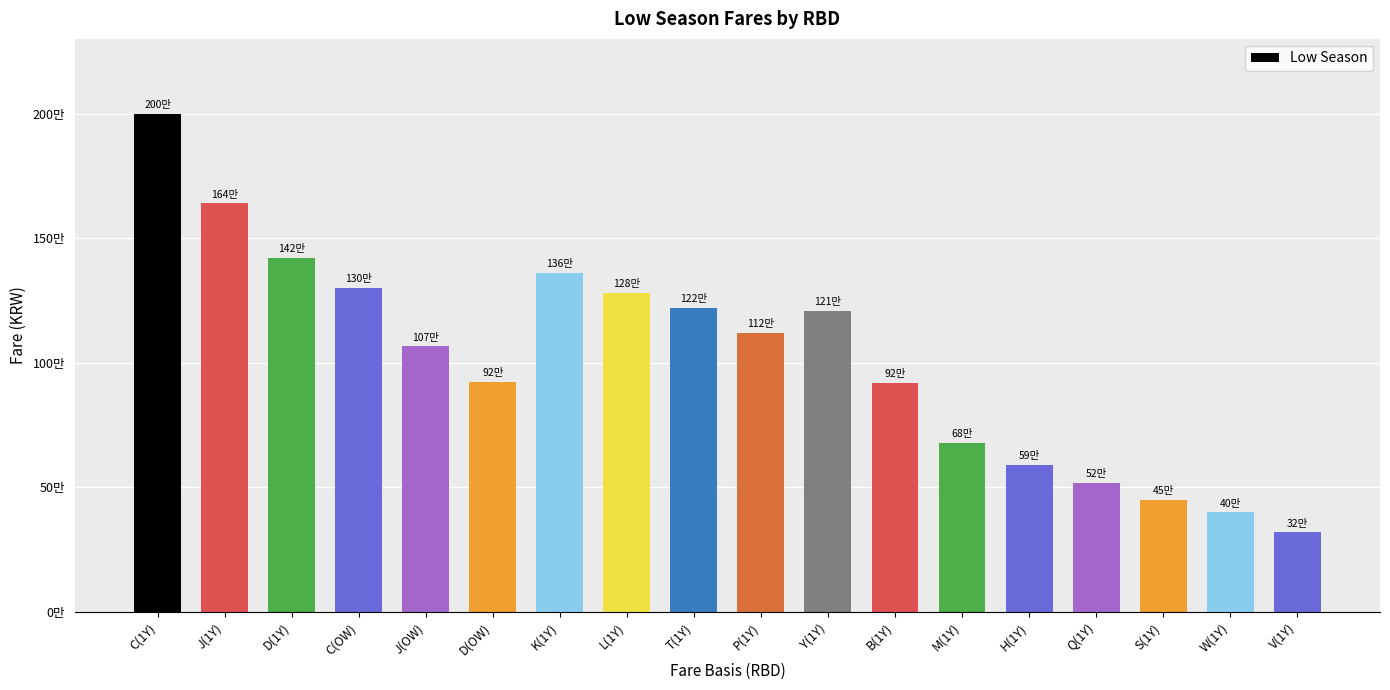

What is the sum of all values?

18419000